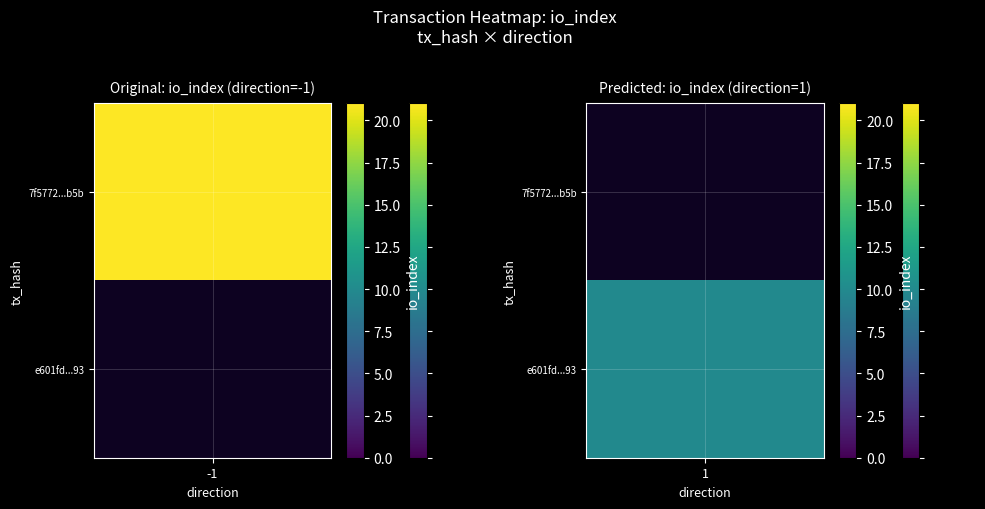

The value of e601fd02f6bebb160dded4585189f01068cd793 at io_index is 3. True or false?

False